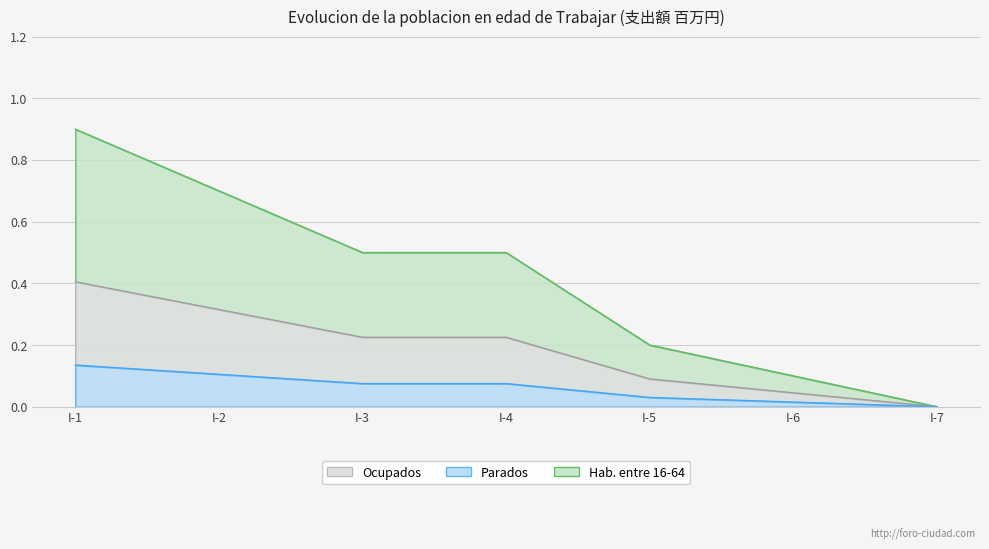

What are all the series names shown in the legend?

Ocupados, Parados, Hab. entre 16-64